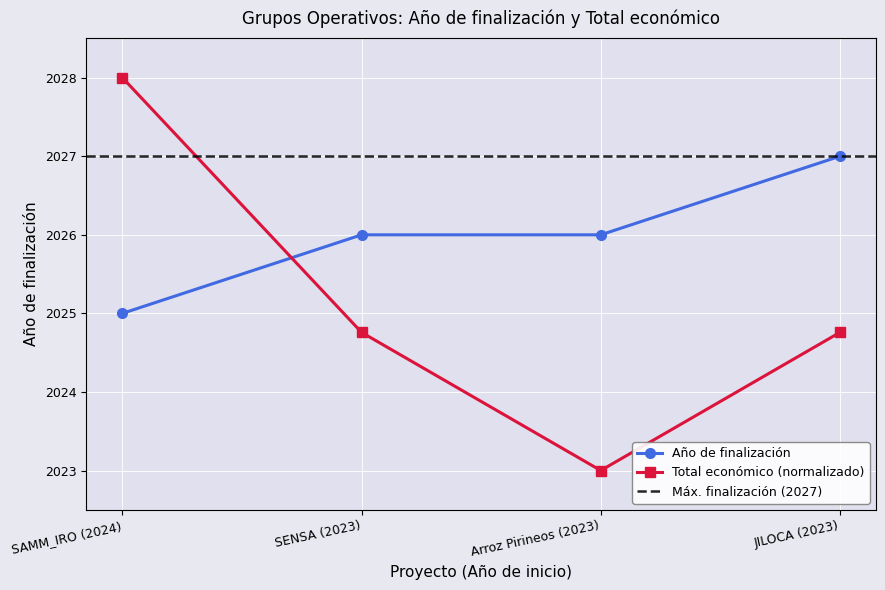

Which series has the widest spread of values?

Total económico